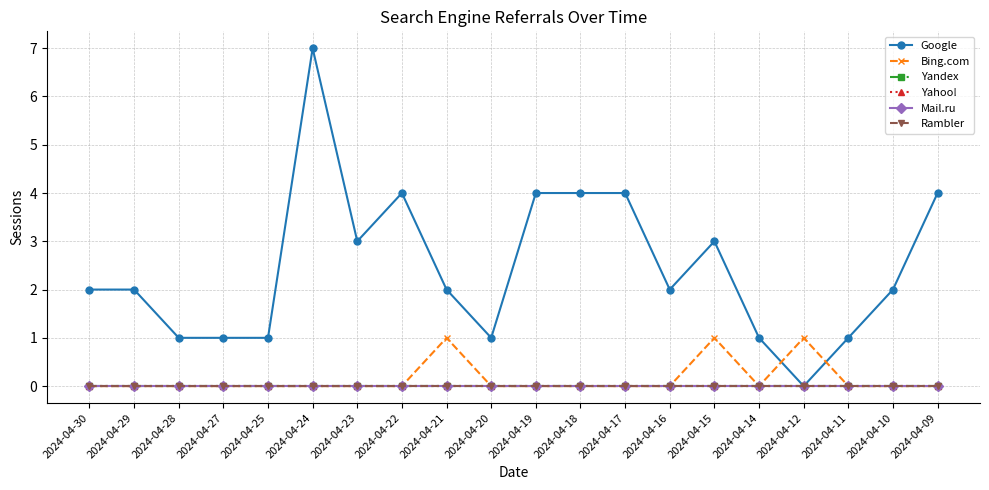

What is the sum of the Google values at 2024-04-12 and 2024-04-29?

2